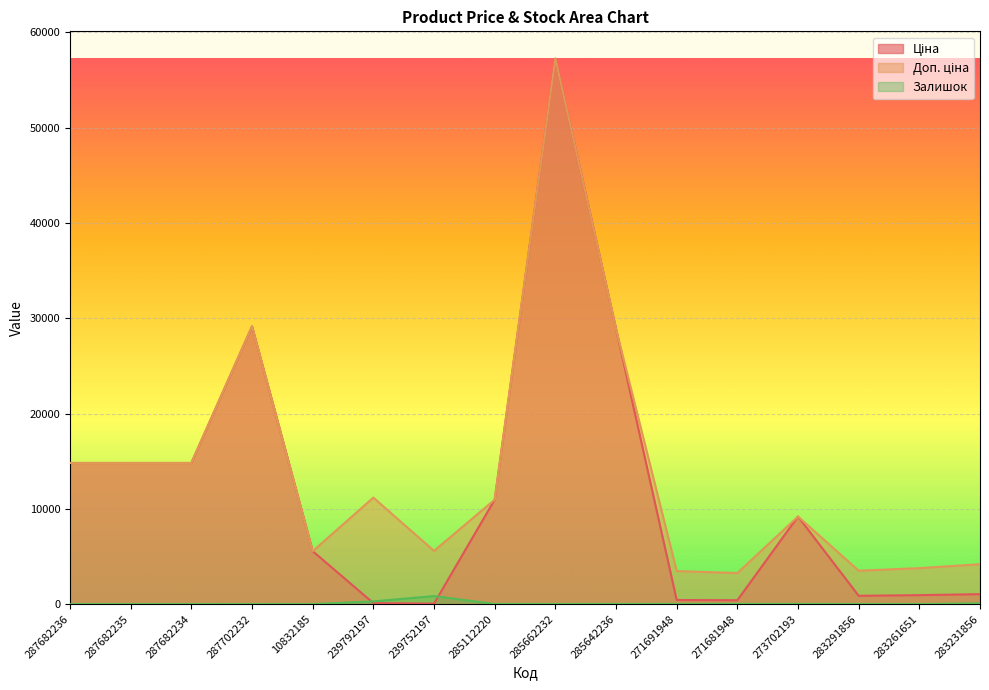

Which series has the widest spread of values?

Ціна